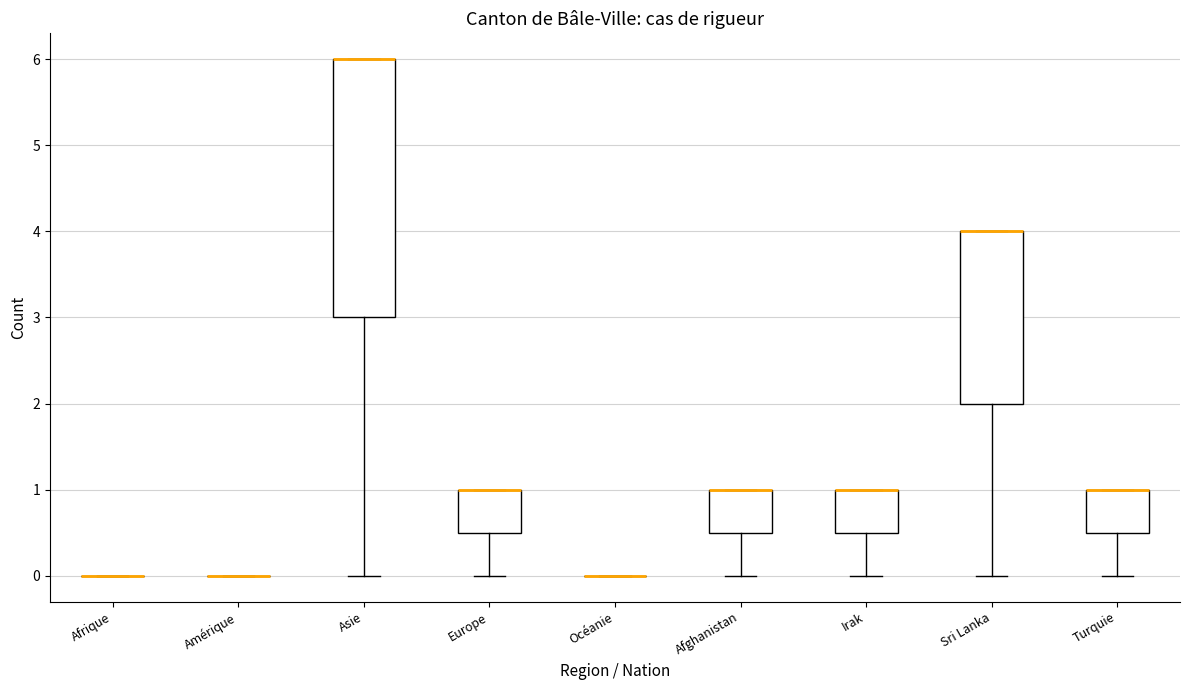

Comparing the boxes themselves (not the whiskers), which one is the tallest?

Asie